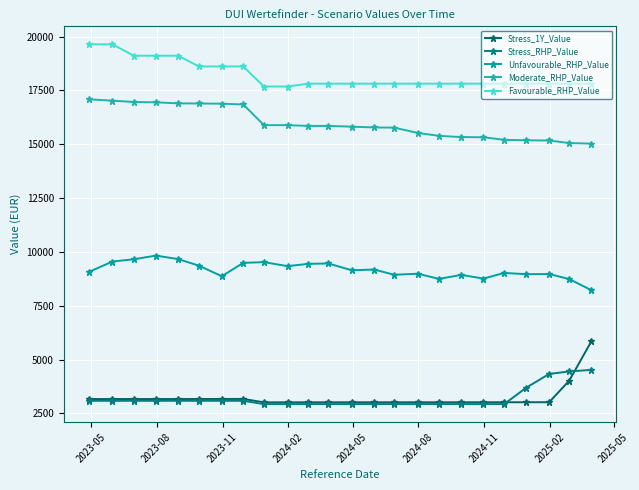

What is the difference between the second highest and second lowest values in the Moderate_RHP_Value series?

1967.4